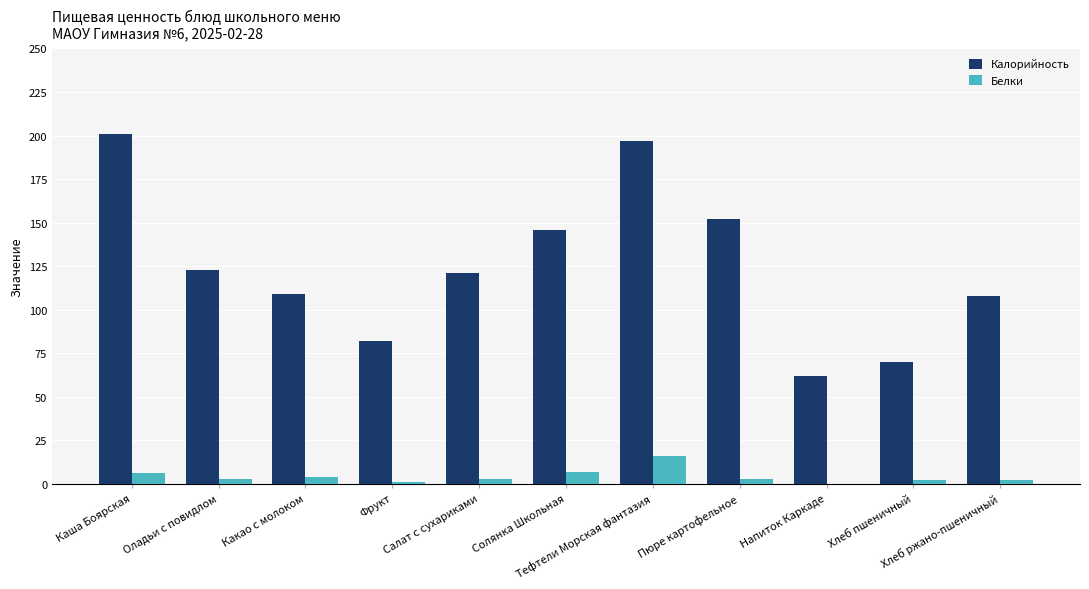

What is the sum of all Белки values?

47